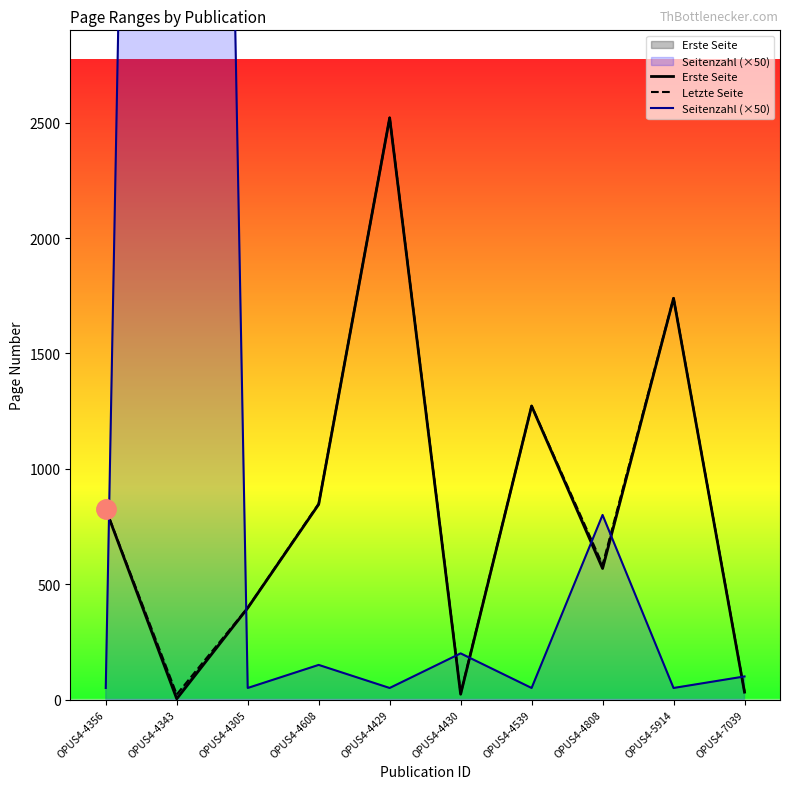

Which has a higher value, OPUS4-4808 or OPUS4-7039?

OPUS4-4808